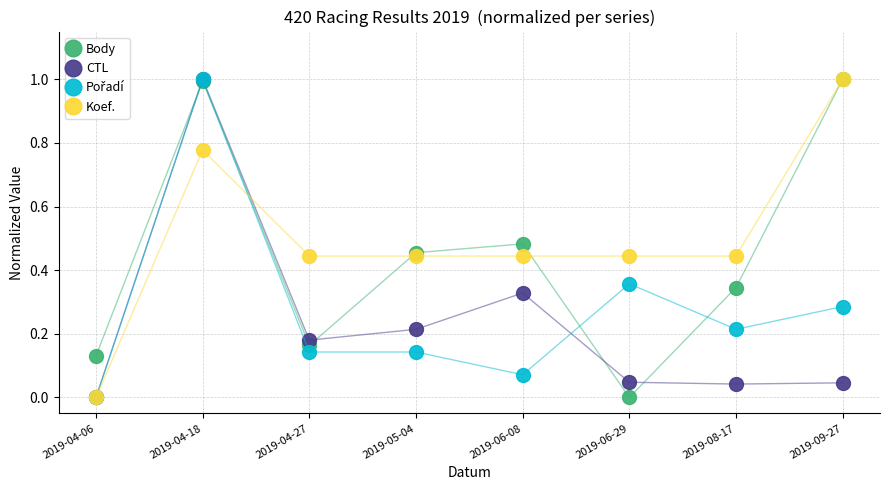

What position from the left is 2019-09-27?

8